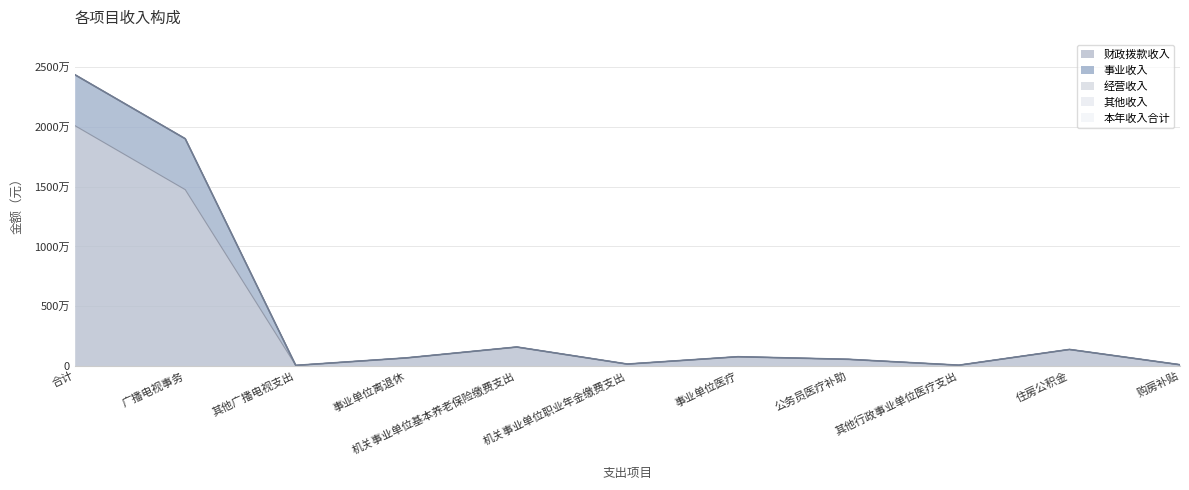

Where does the 财政拨款收入 series first go above 676600?

合计